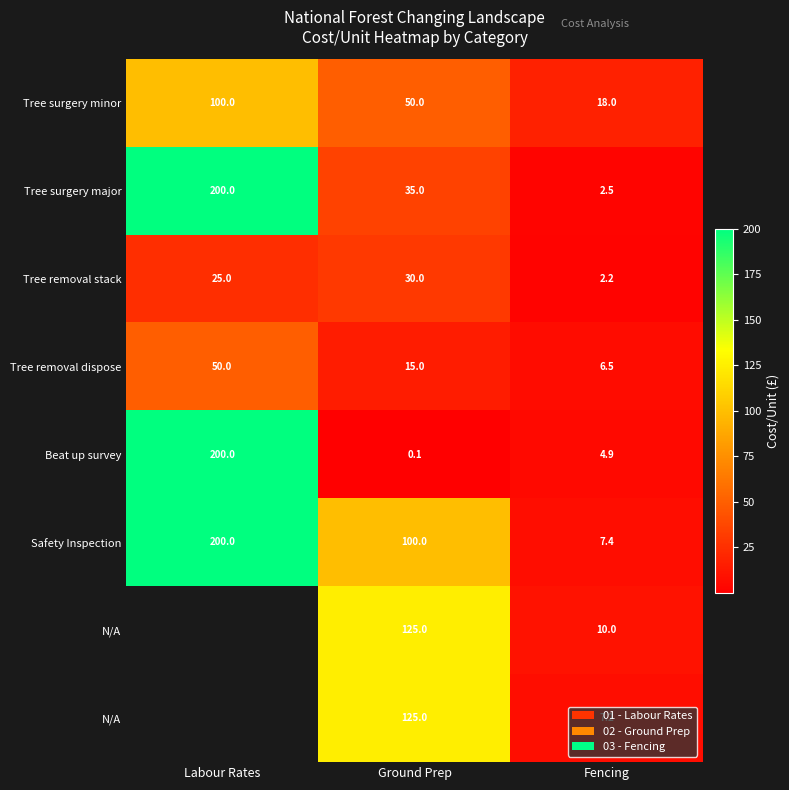

What is the greatest value displayed?

200.0